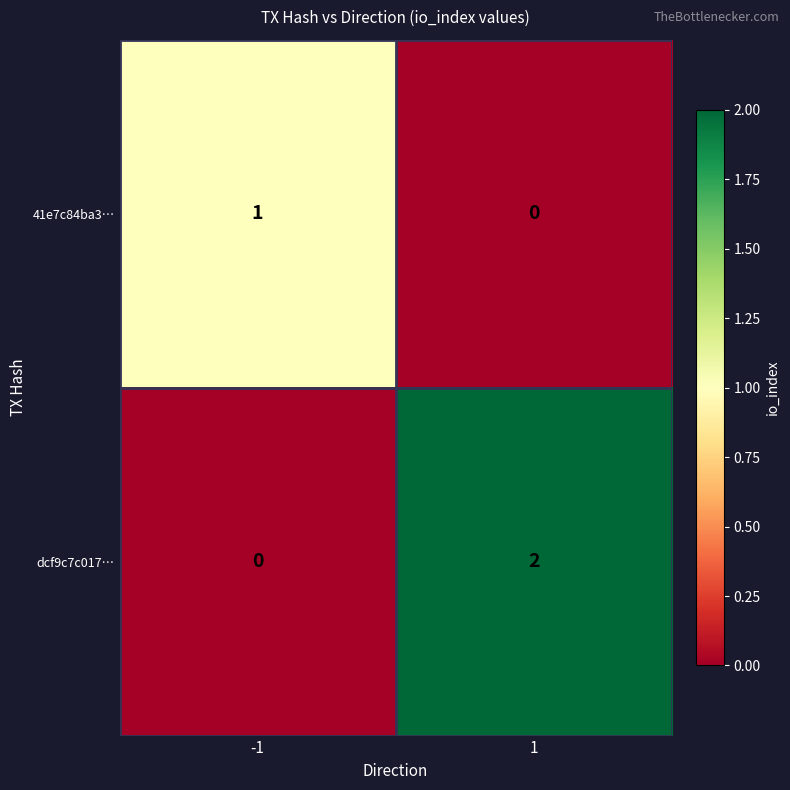

Is it true that dcf9c7c017… equals -1 at -1?

False